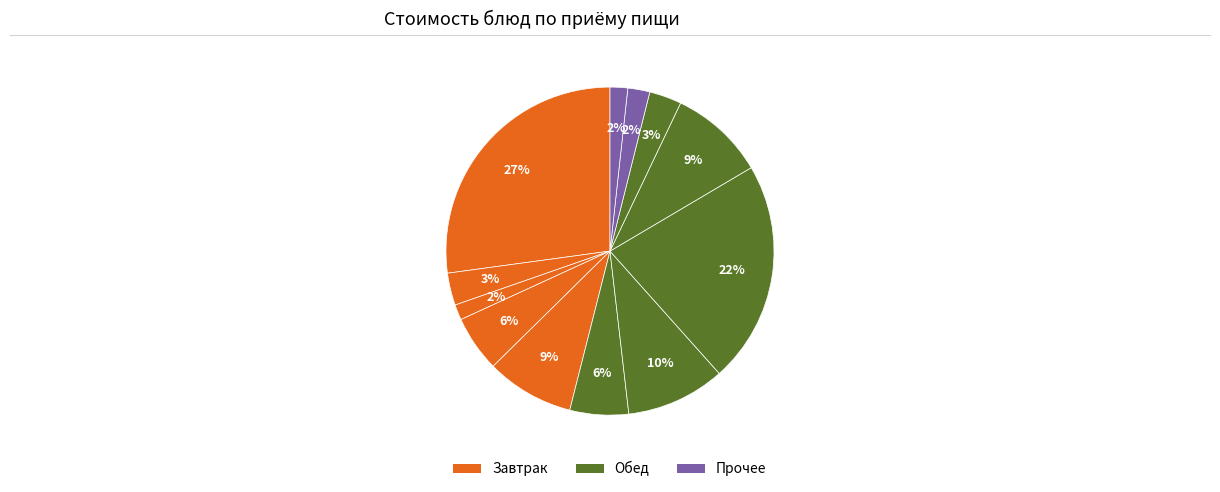

How many segments does this pie chart have?

12